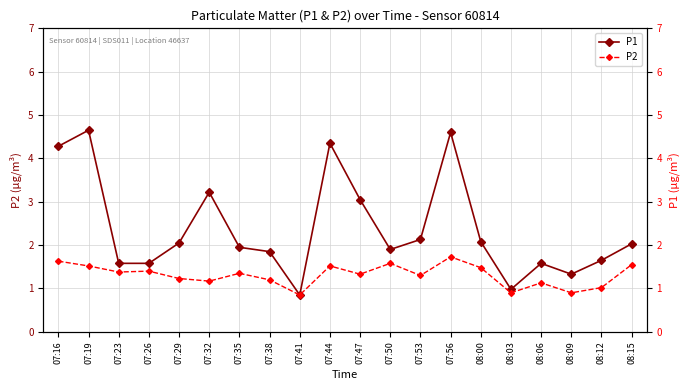

How many interior local valleys does the P2 series have?

7